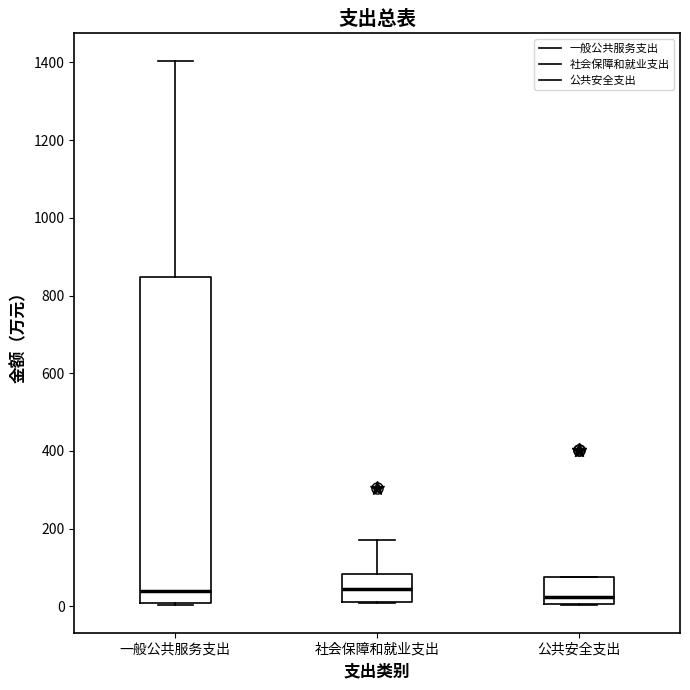

Where is the lower edge of the box for 一般公共服务支出 on the y-axis? The values are not printed on the chart, so give them approximately, as read against the axis.

0